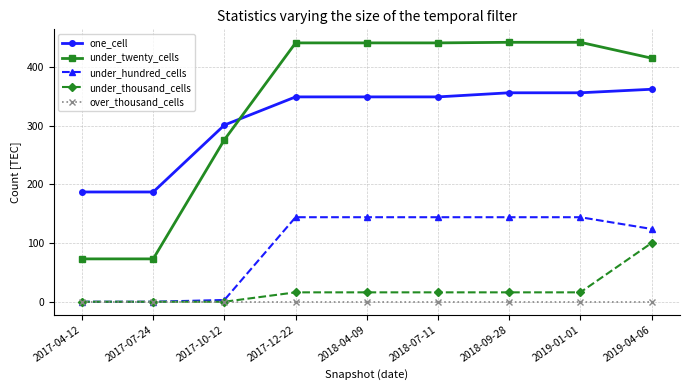

How many categories are shown in the chart?

9